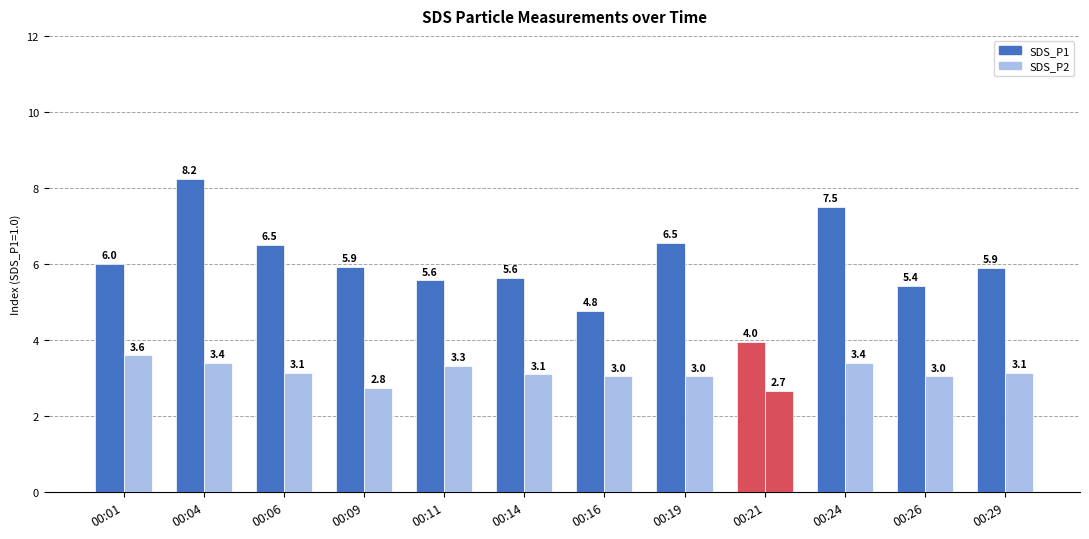

True or false: SDS_P1 has a value of 7.4 at 00:26.

False